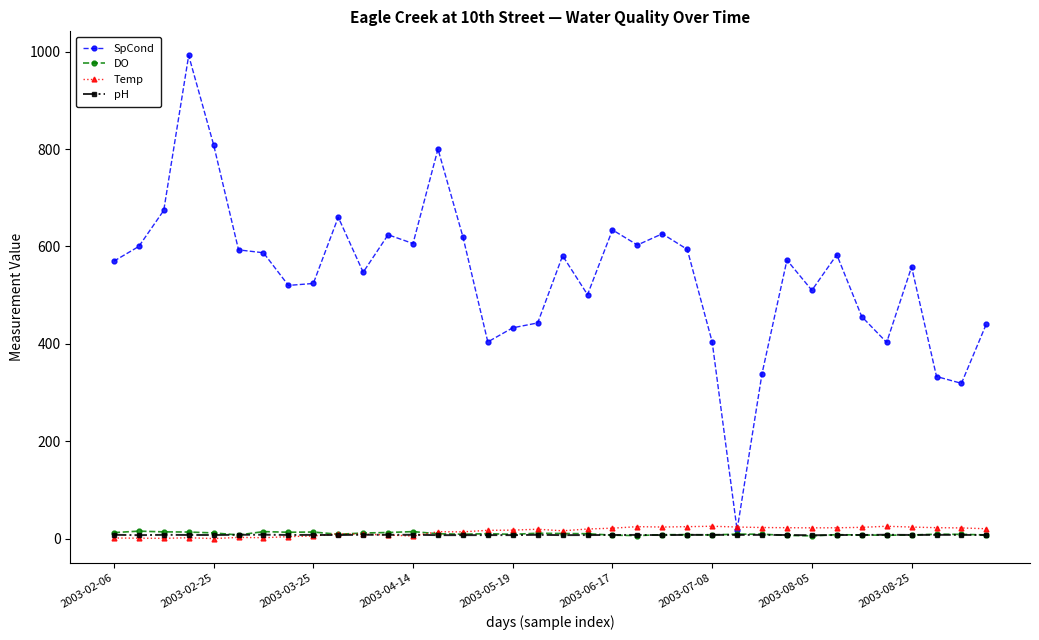

What is the maximum value shown in the chart?

992.0